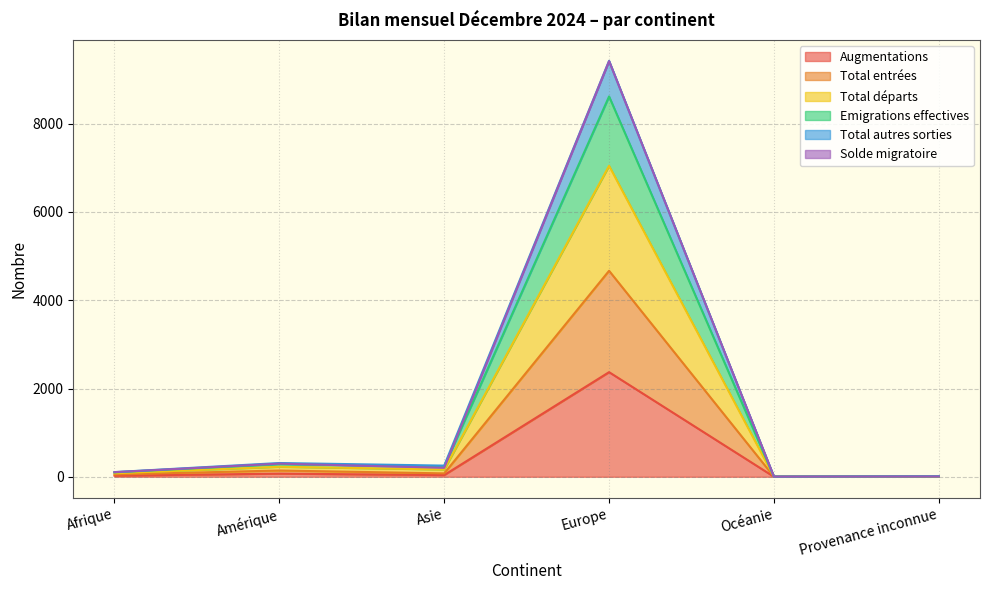

What is the lowest value of the Emigrations effectives series?

4